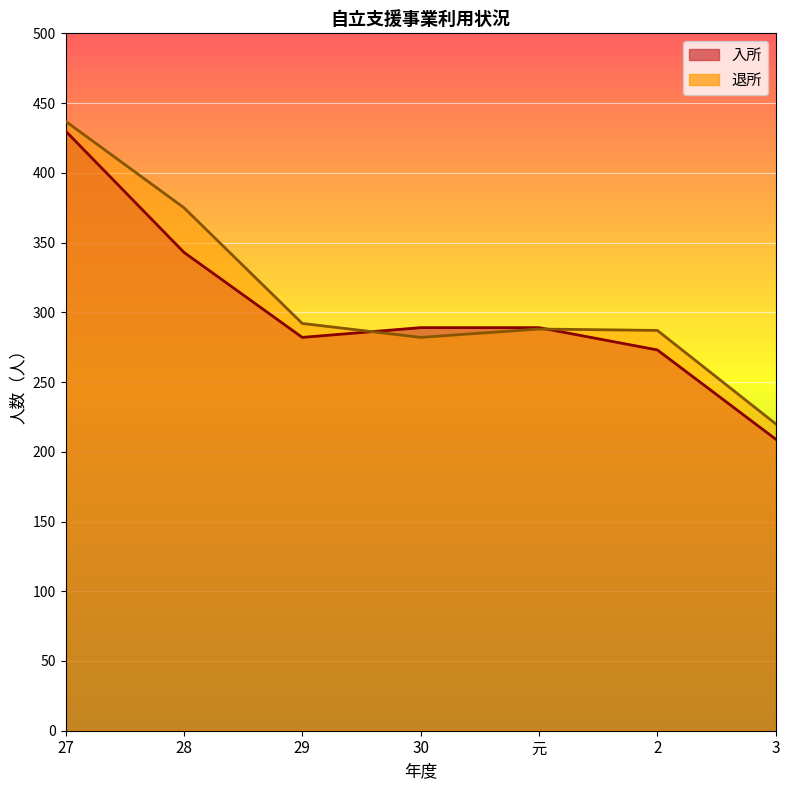

What is the difference between the 退所 values at 元 and 29?

4